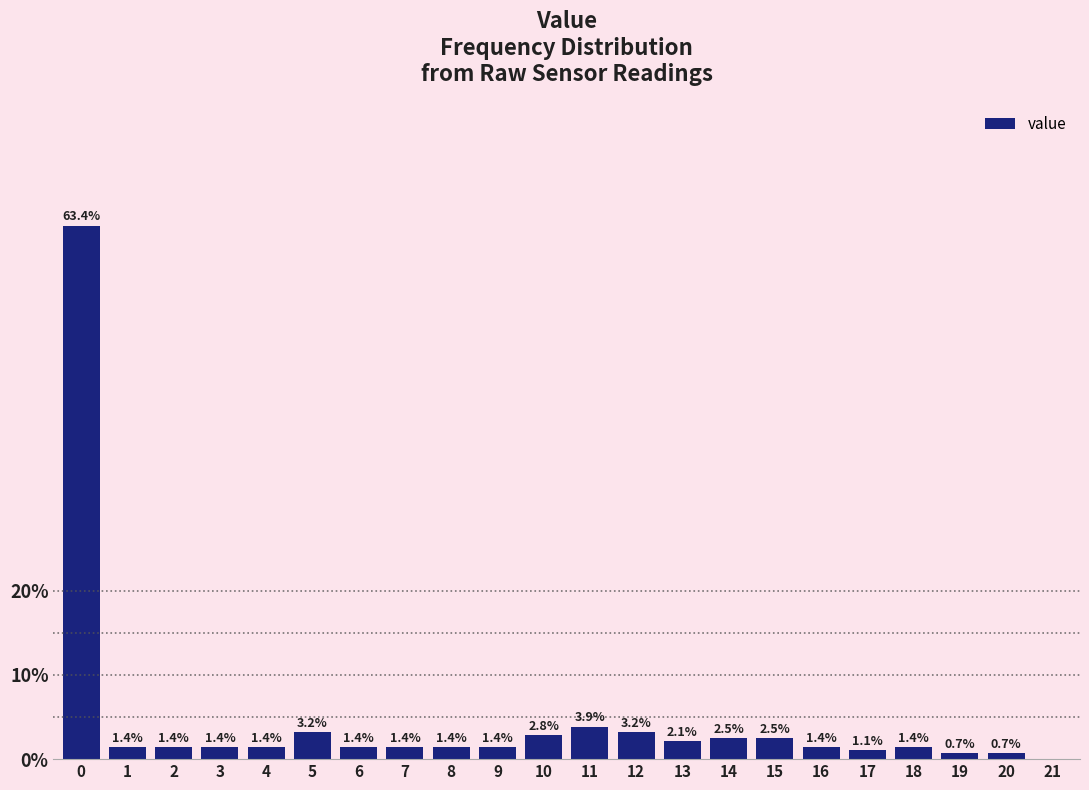

What is the approximate value at 14?

2.5